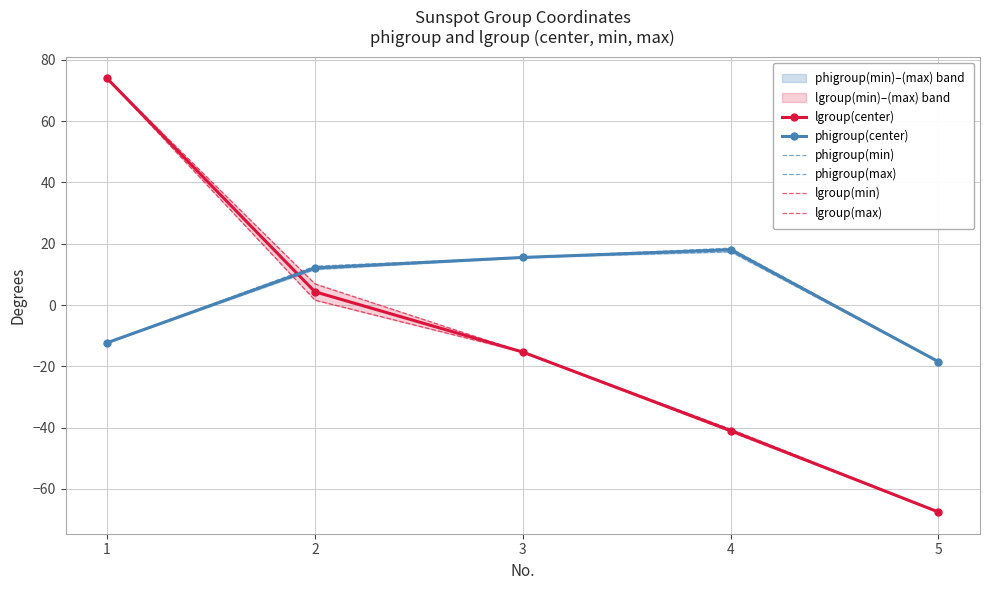

How many lines are shown in the chart?

6